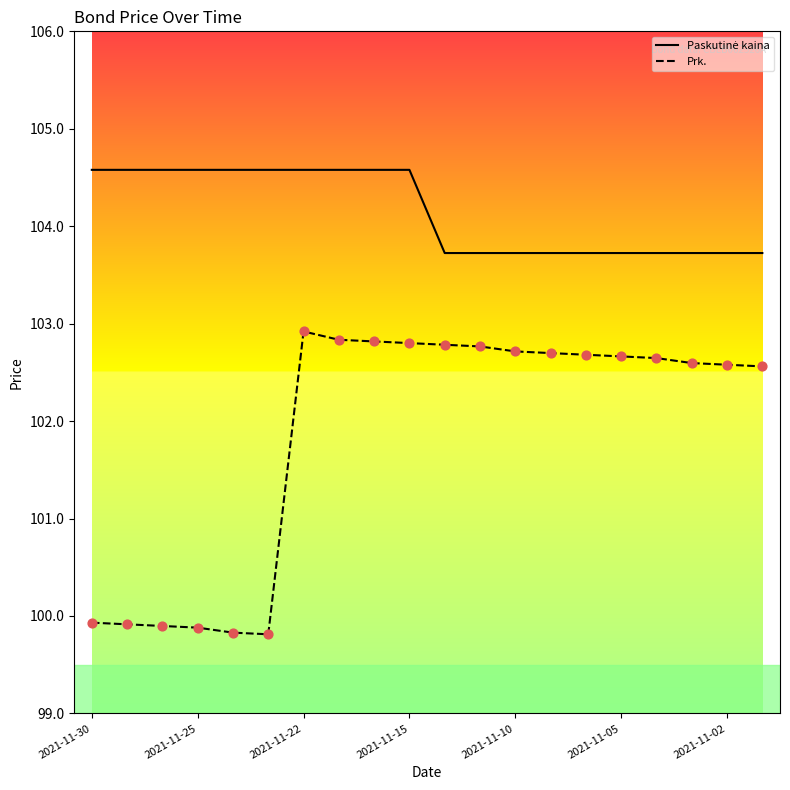

What is the highest value of the Prk. series?

102.9